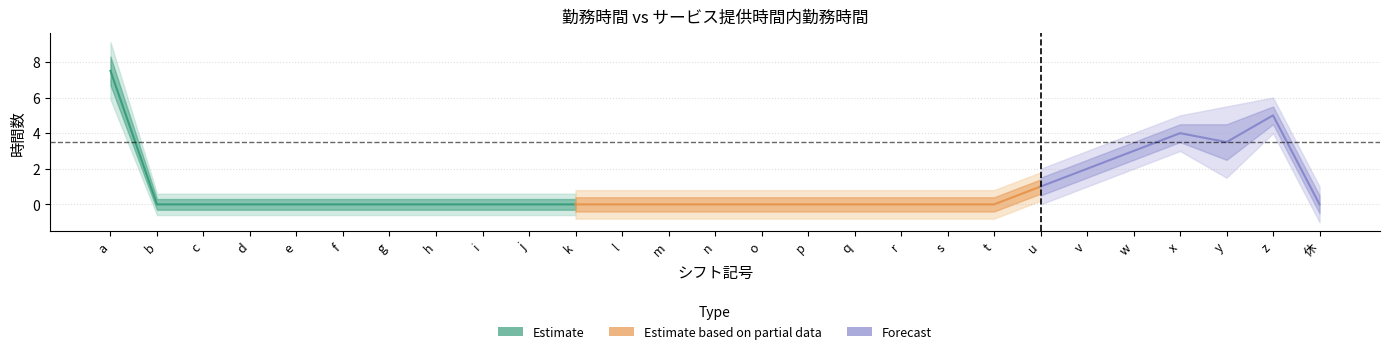

What is the average value of the サービス内勤務時間 series?

1